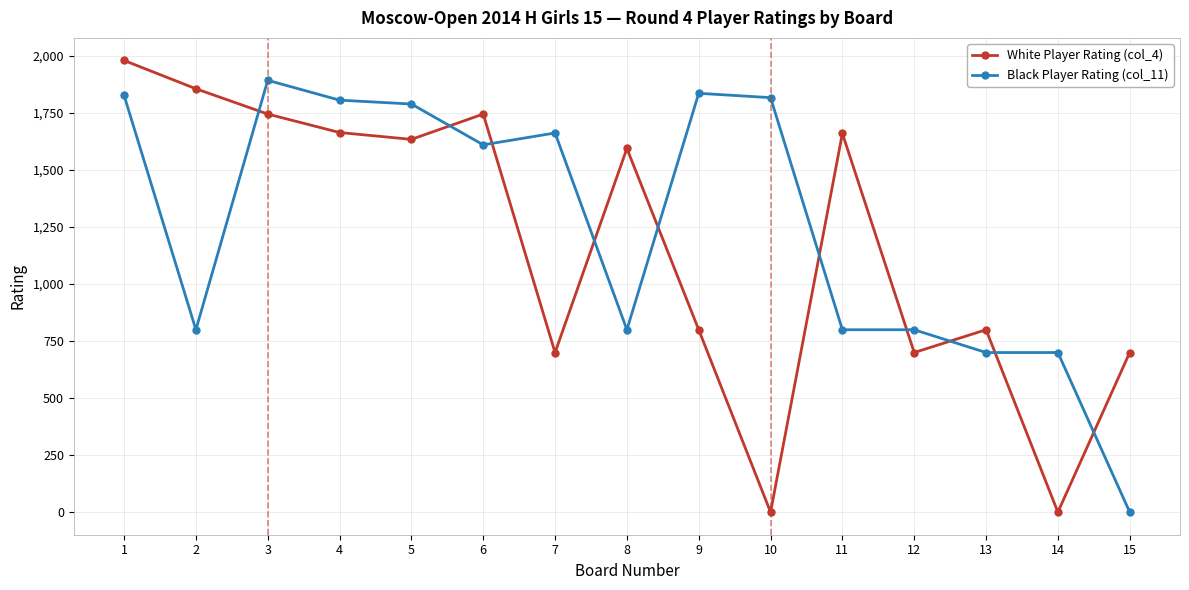

Between 1 and 7, which series saw the biggest shift?

White Player Rating (col_4)